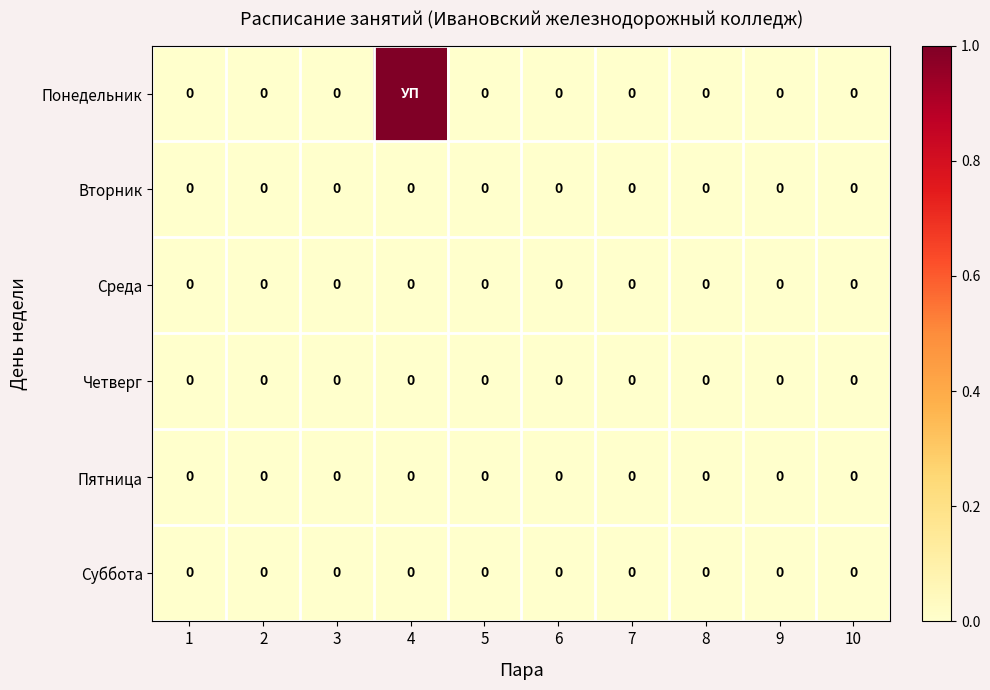

The Суббота series shows 0 at 3. True or false?

True